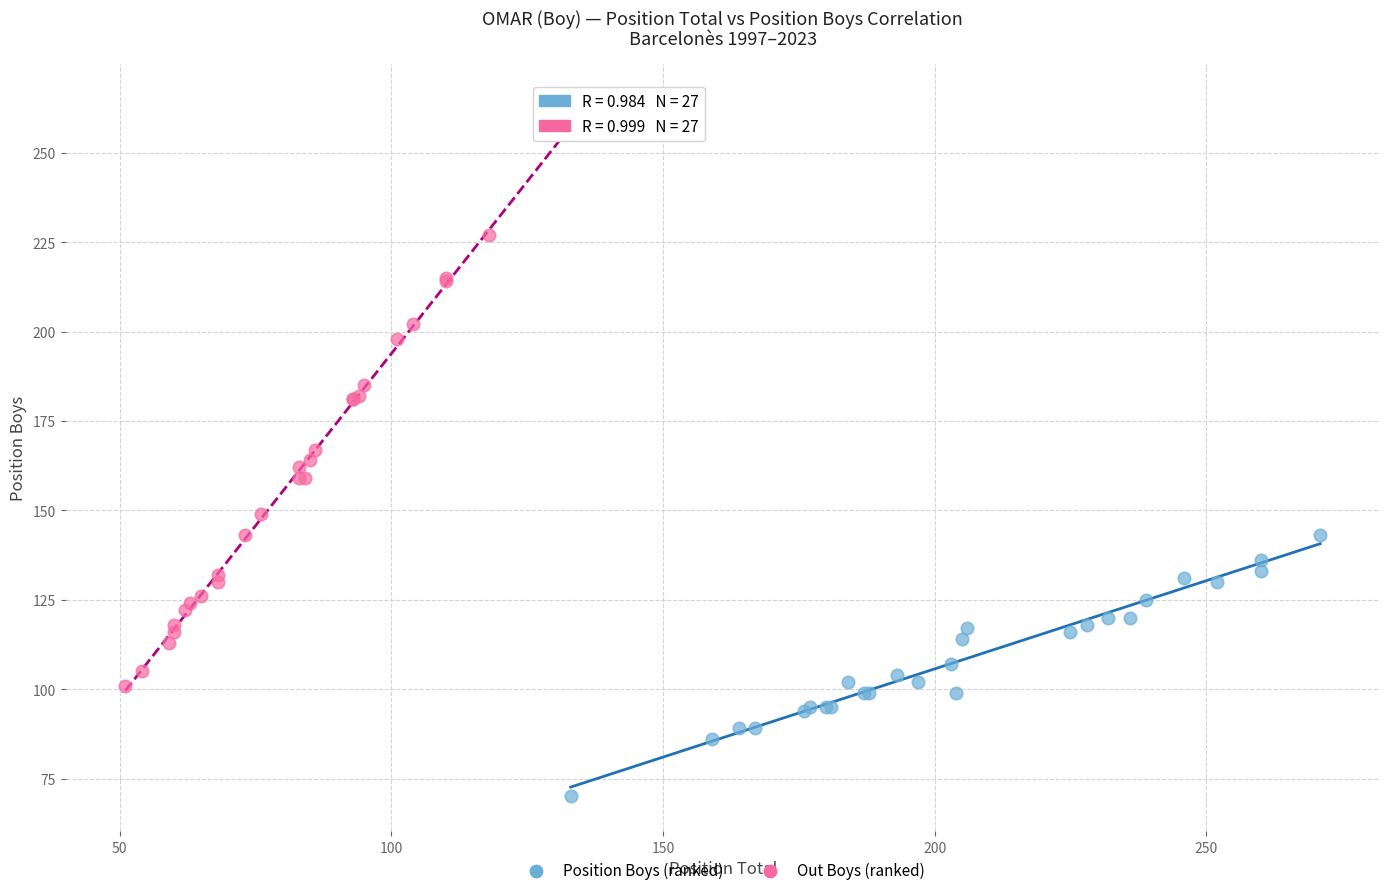

Which series contains the highest Y value?

Out Boys (ranked)